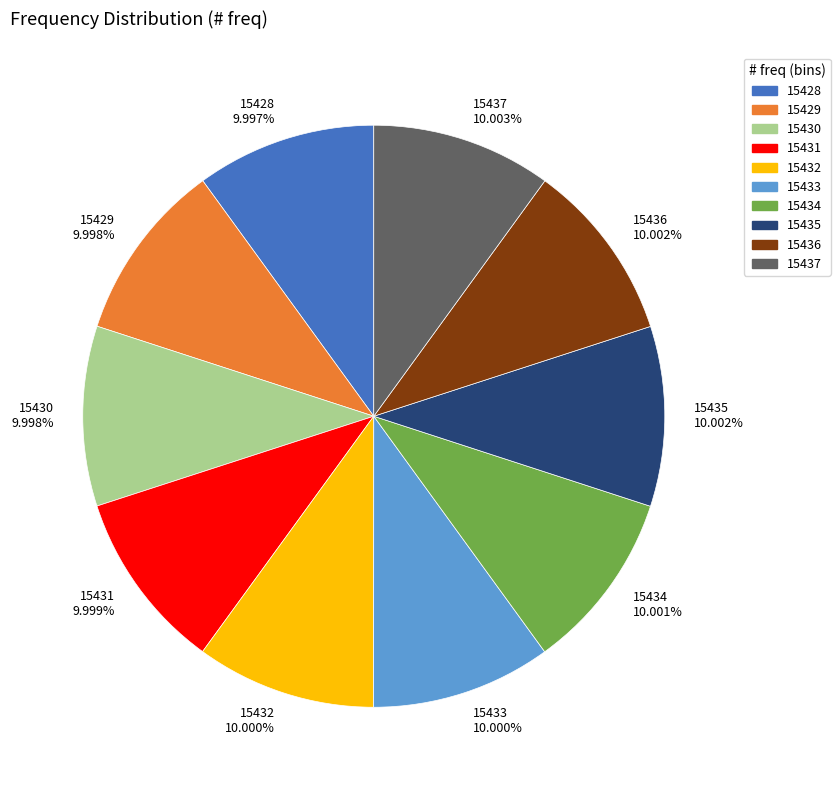

To the nearest percent, what portion does 15436 represent?

10%